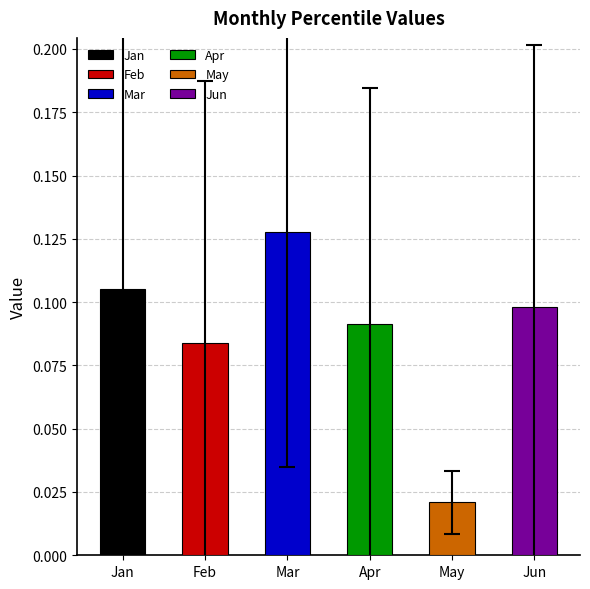

The chart shows a value of 0.1 at Apr. True or false?

True